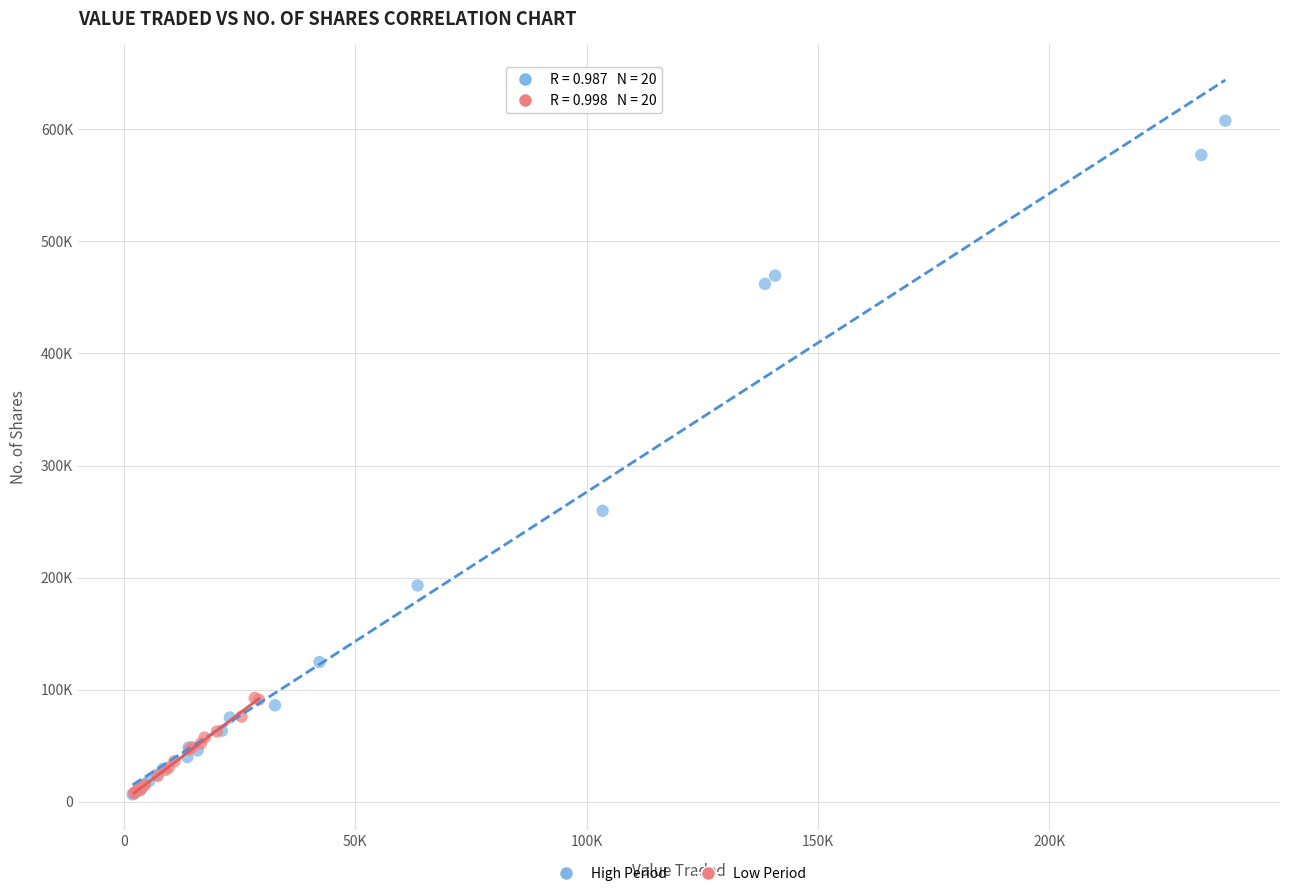

What are all the series names shown in the legend?

High Period, Low Period